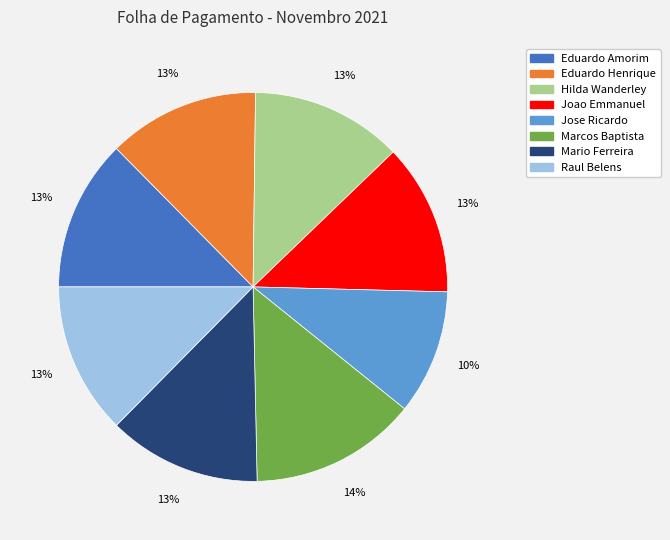

What is the smallest slice in the pie chart?

Jose Ricardo